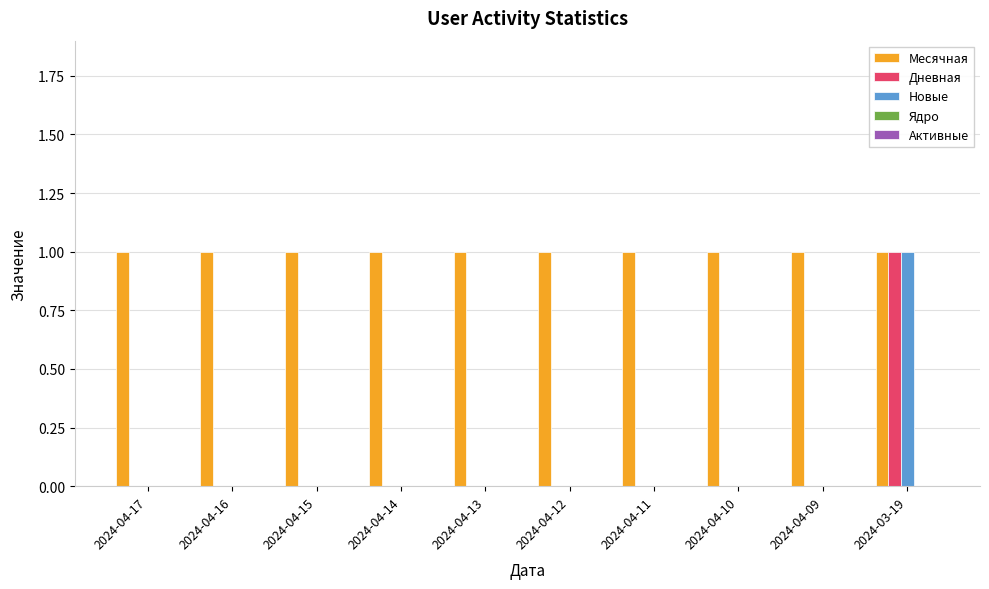

Are the bars grouped side by side (vs. stacked)?

Yes